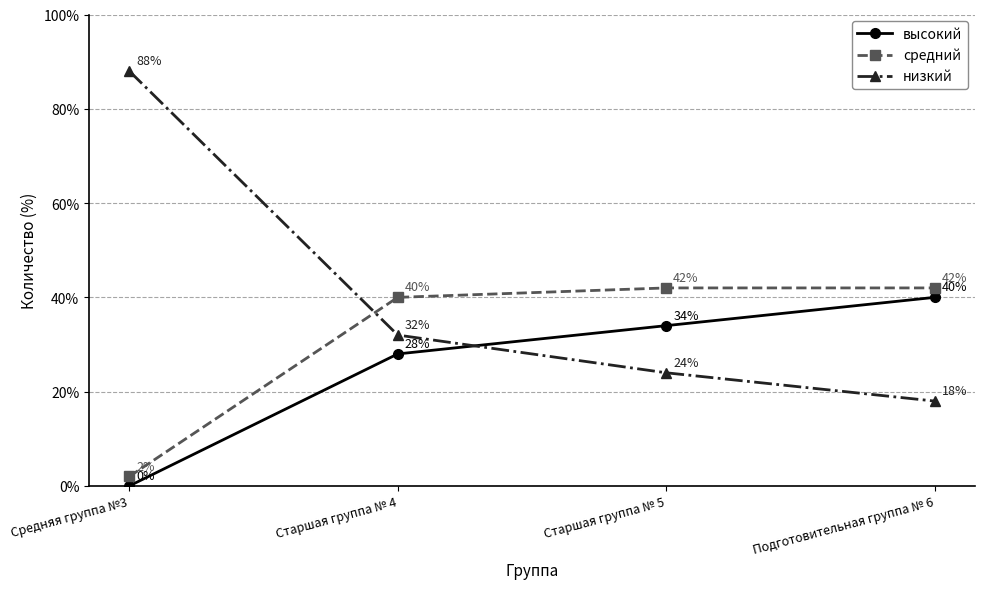

What is the average value of the средний series?

32